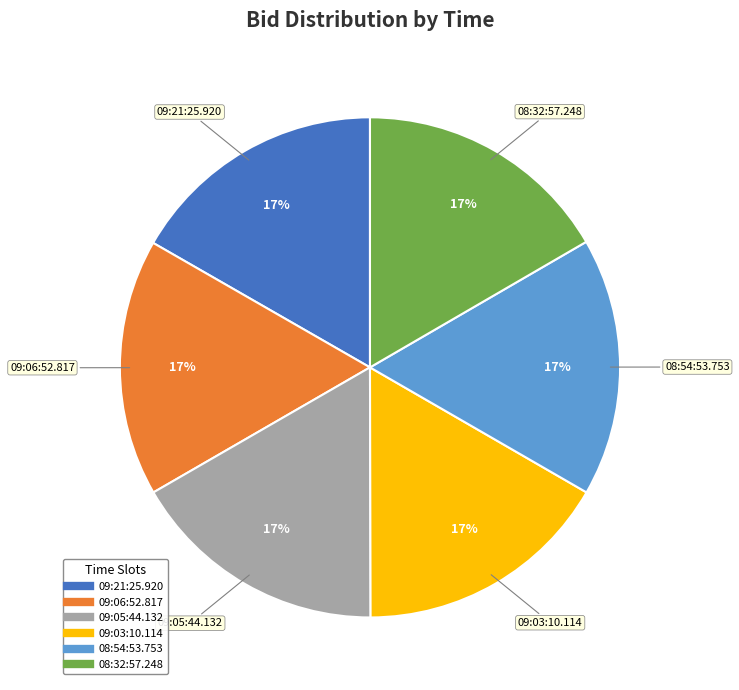

Does 09:05:44.132 represent more than half of the total?

No